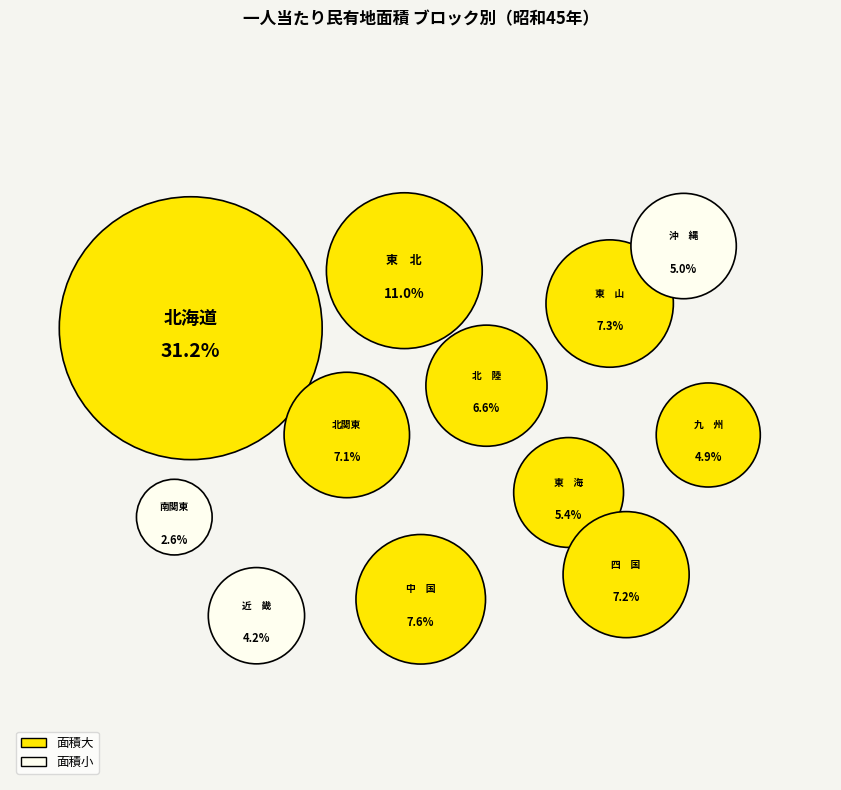

To the nearest percent, what is the average slice percentage?

8%